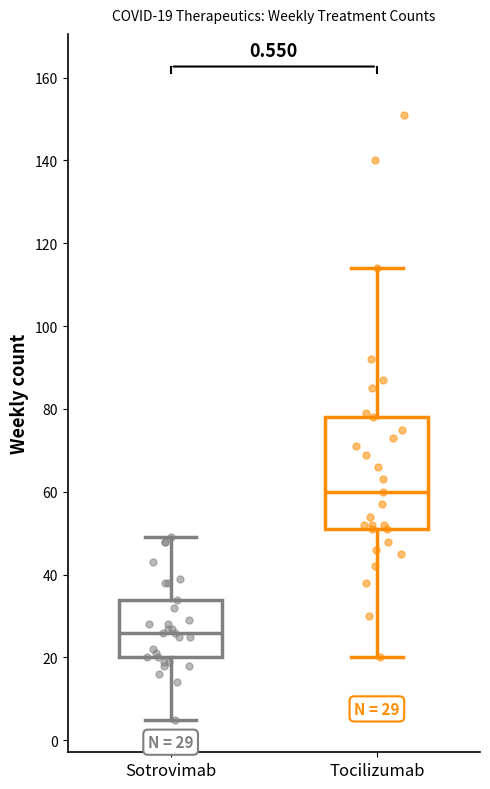

Comparing the boxes themselves (not the whiskers), which one is the tallest?

Tocilizumab